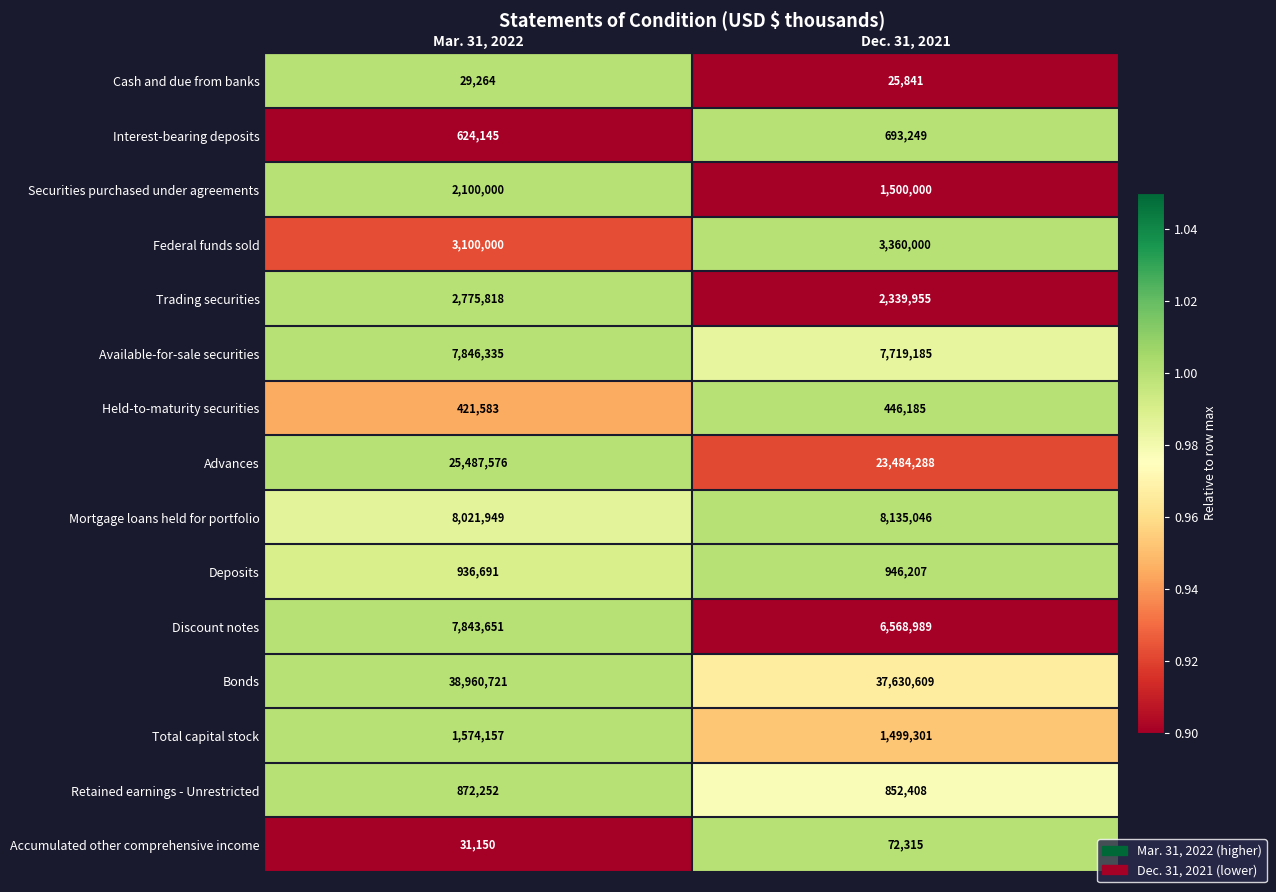

What is the total value across all series at Dec. 31, 2021?

95273578